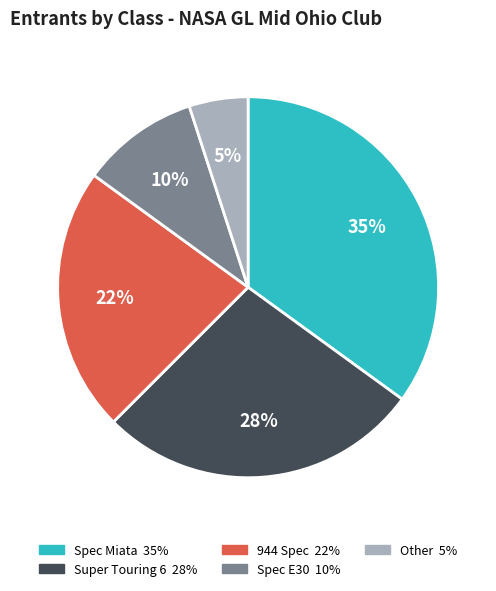

True or false: 944 Spec accounts for 22% of the total.

True